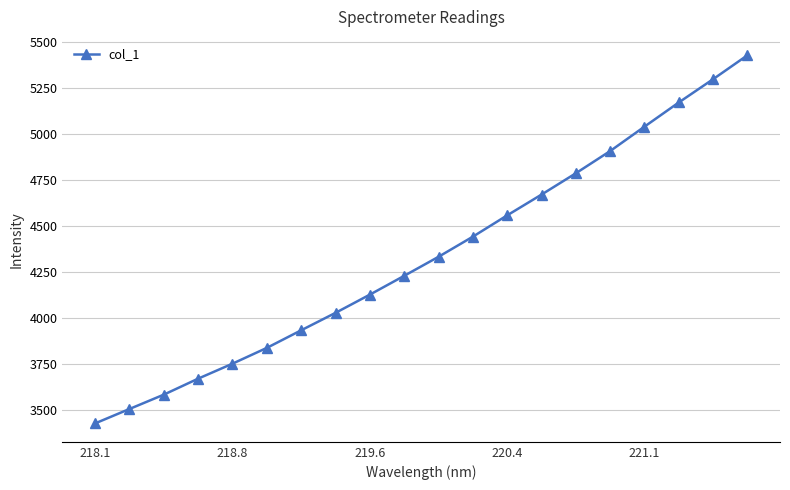

What is the value of the 9th point from the left?

4126.3